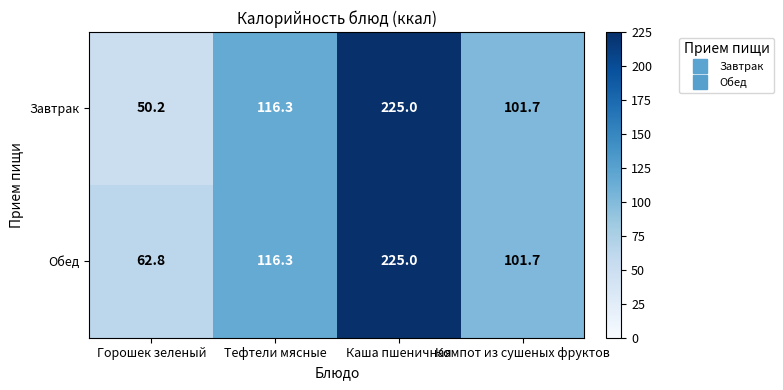

At Горошек зеленый, list the series in order from largest to smallest.

Обед, Завтрак